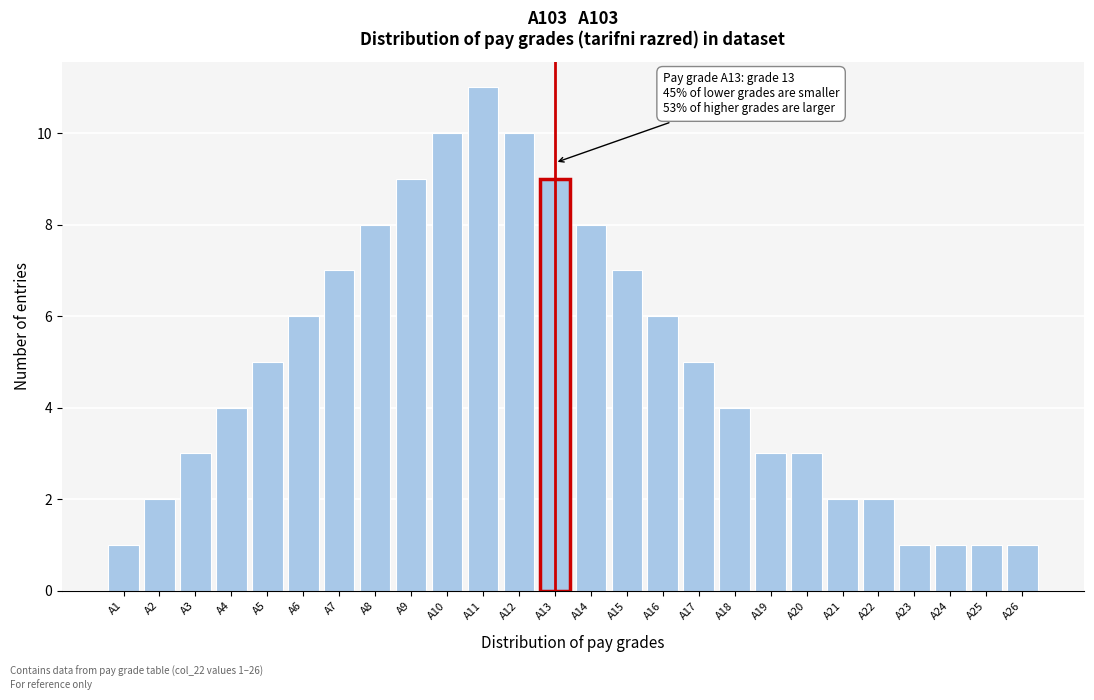

Reading left to right, extract all data points from this chart.

1	2	3	4	5	6	7	8	9	10	11	10	9	8	7	6	5	4	3	3	2	2	1	1	1	1